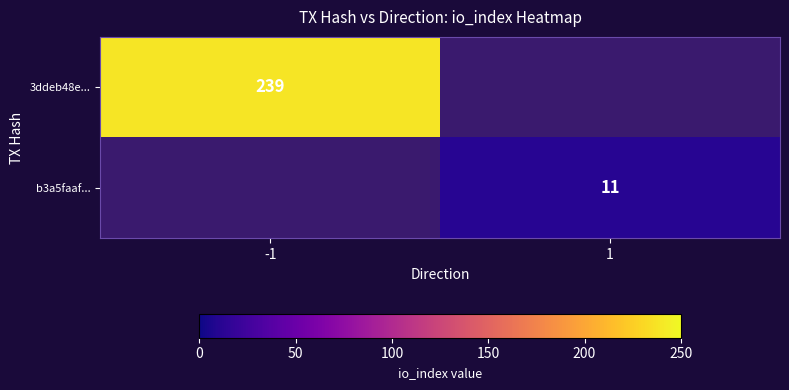

What is the smallest value displayed?

11.0